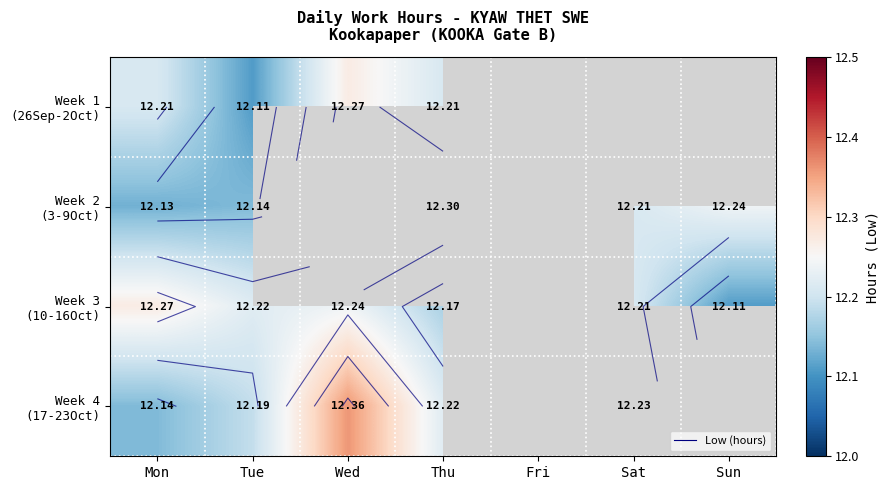

Is the value of Week 1 (26Sep-2Oct) at Tue greater than the value of Week 2 (3-9Oct) at Mon?

No